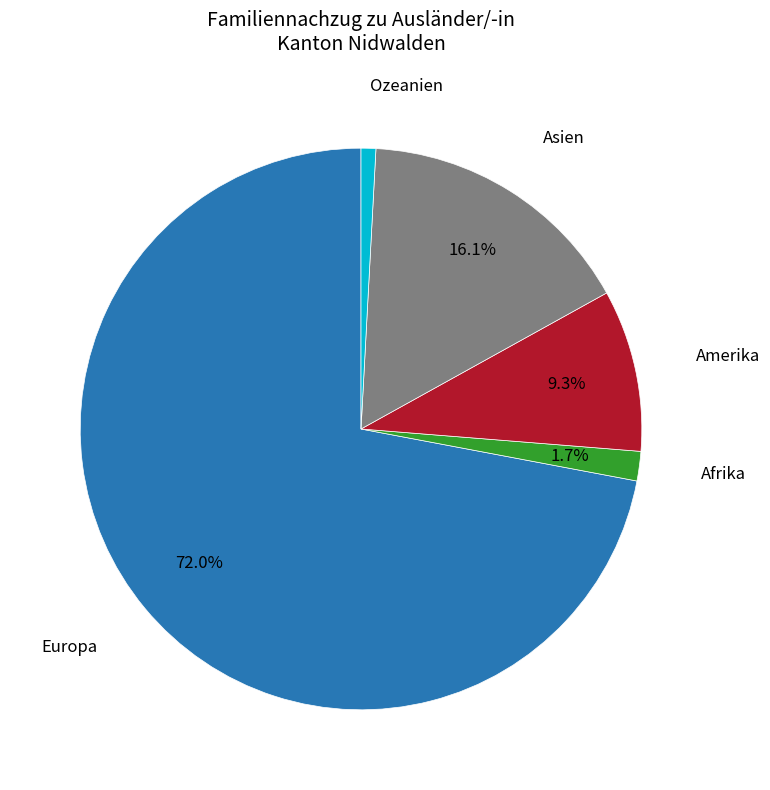

Rank the categories by value from lowest to highest.

Ozeanien, Afrika, Amerika, Asien, Europa